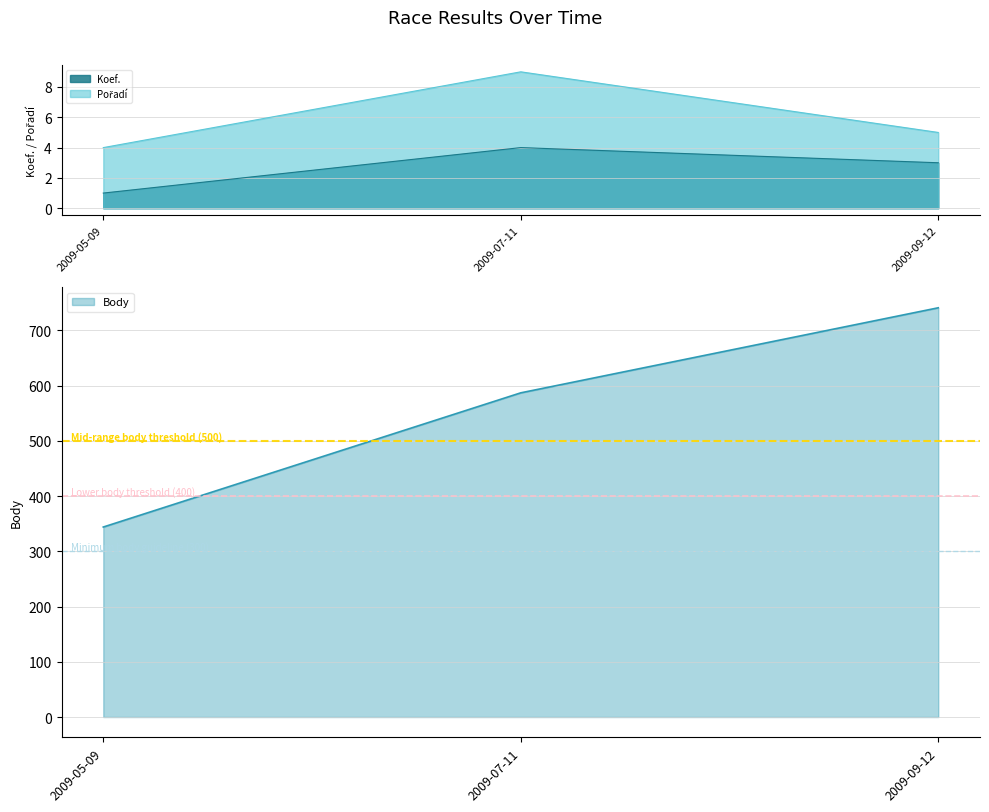

What is the sum of all Body values?

1672